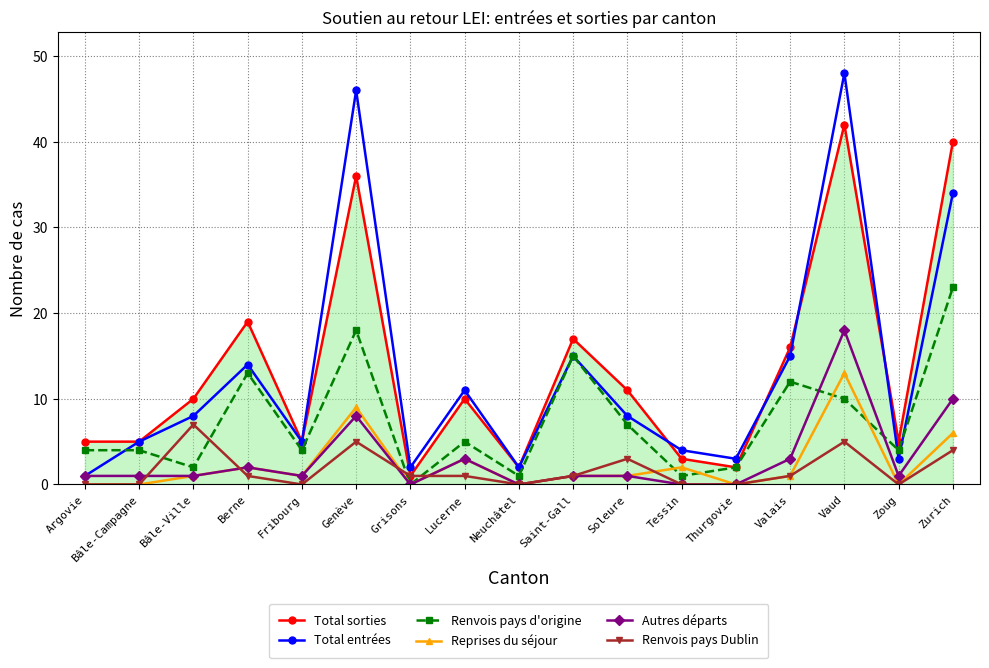

Rank the series by their maximum value, from lowest to highest.

Renvois pays Dublin, Reprises du séjour, Autres départs, Renvois pays d'origine, Total sorties, Total entrées